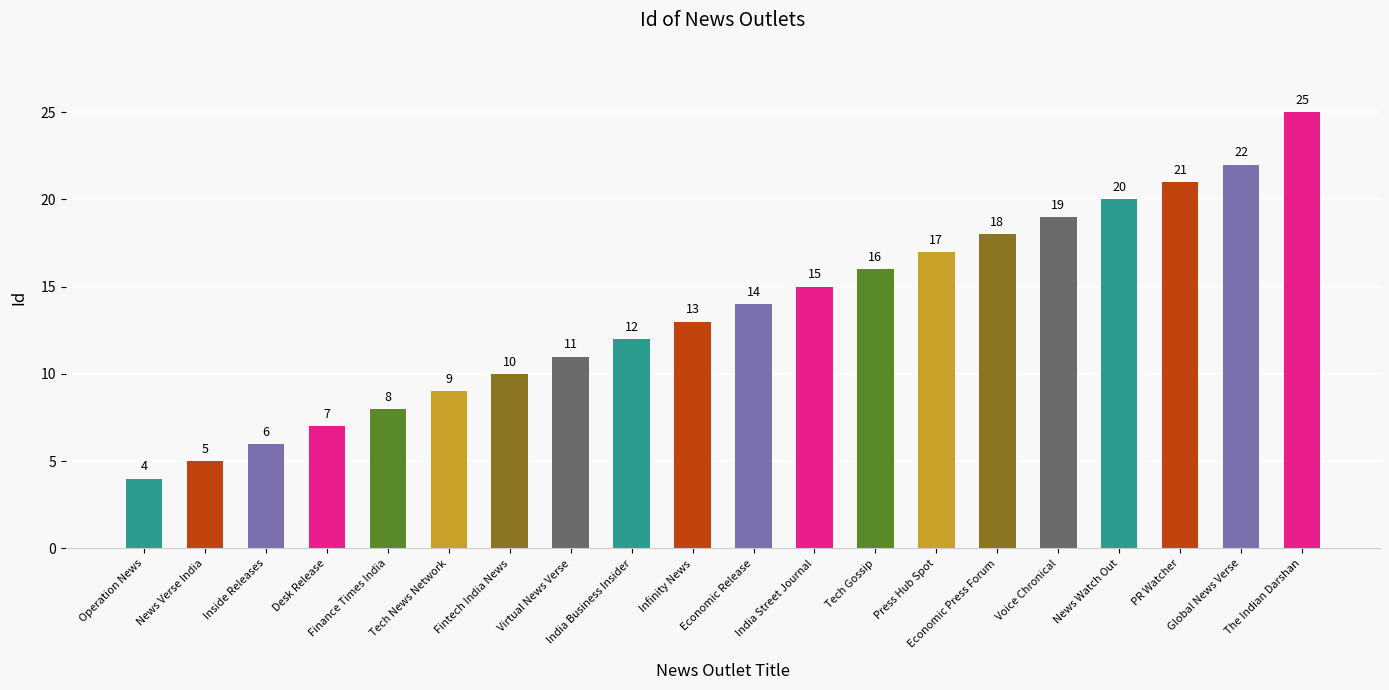

What is the difference between the maximum and minimum values?

21